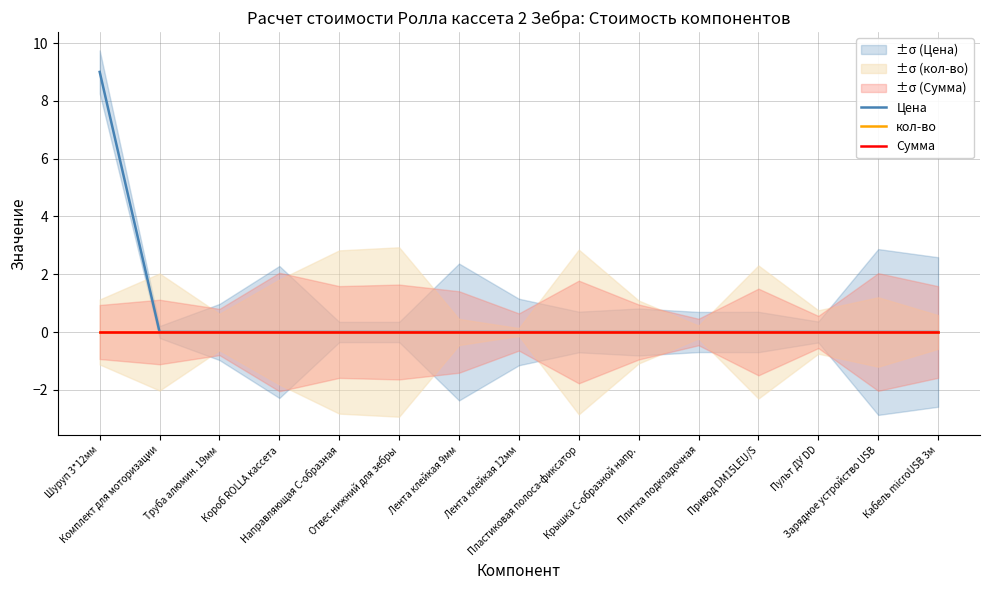

Between Труба алюмин. 19мм and Кабель microUSB 3м, which series saw the biggest shift?

Цена